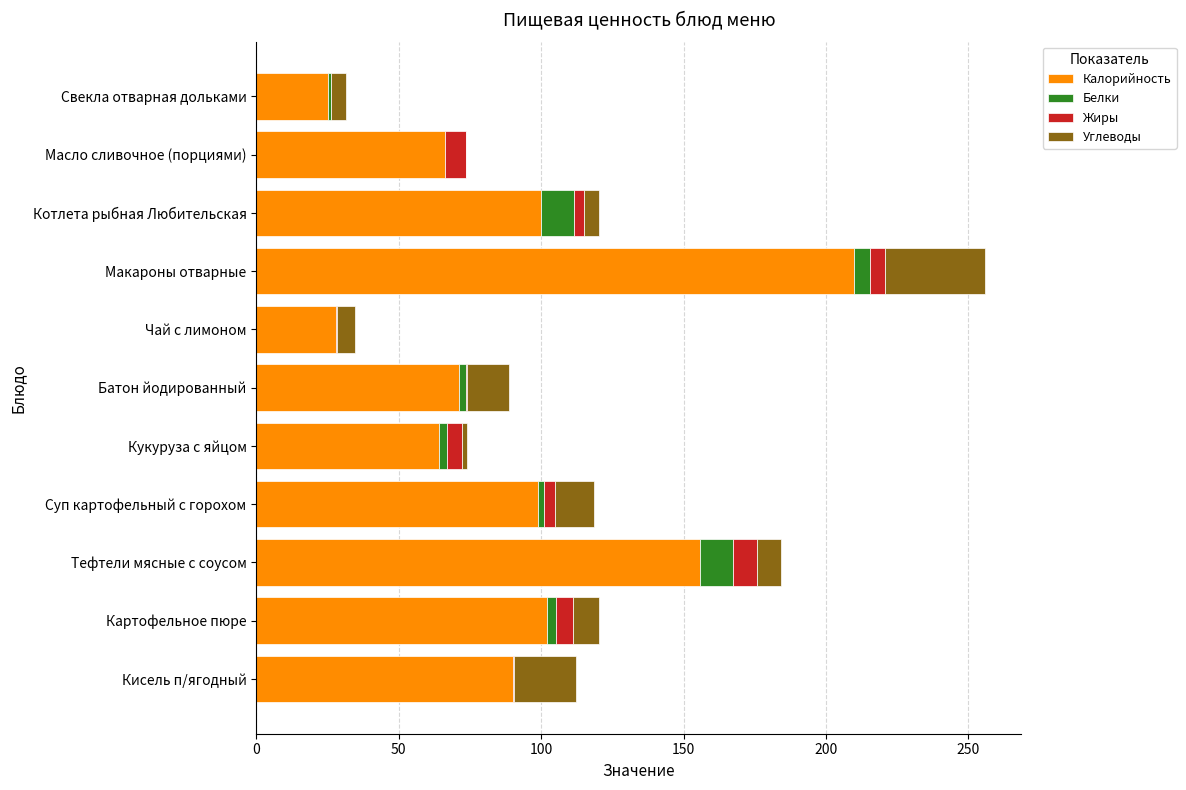

Is it true that Калорийность equals 71.2 at Батон йодированный?

True